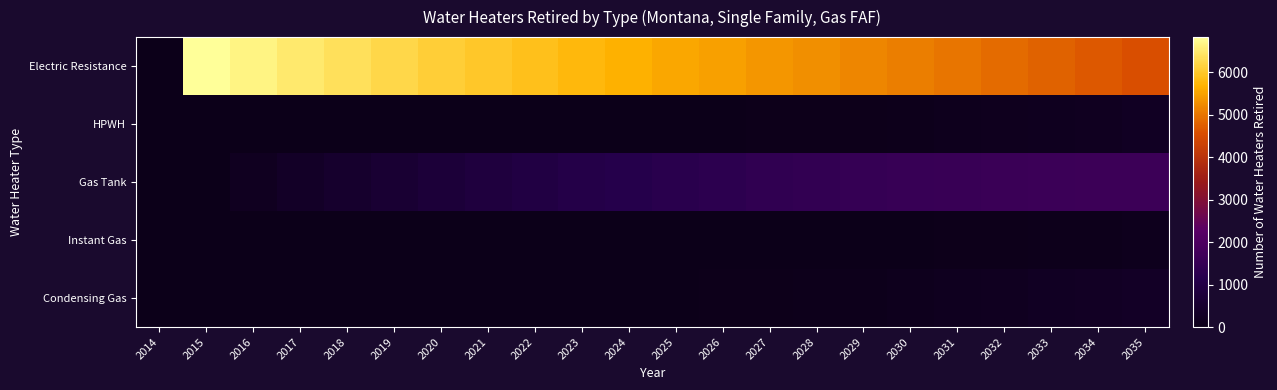

Which series has the widest spread of values?

Electric Resistance